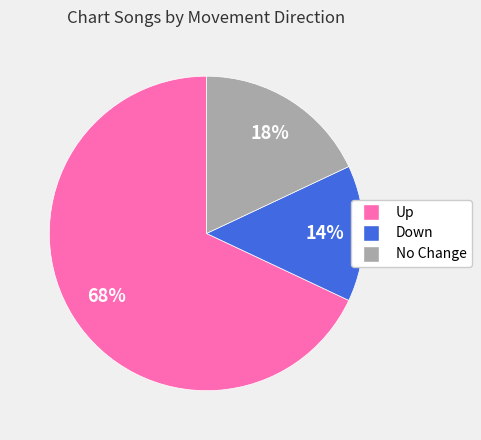

Does any single category account for the majority?

Yes